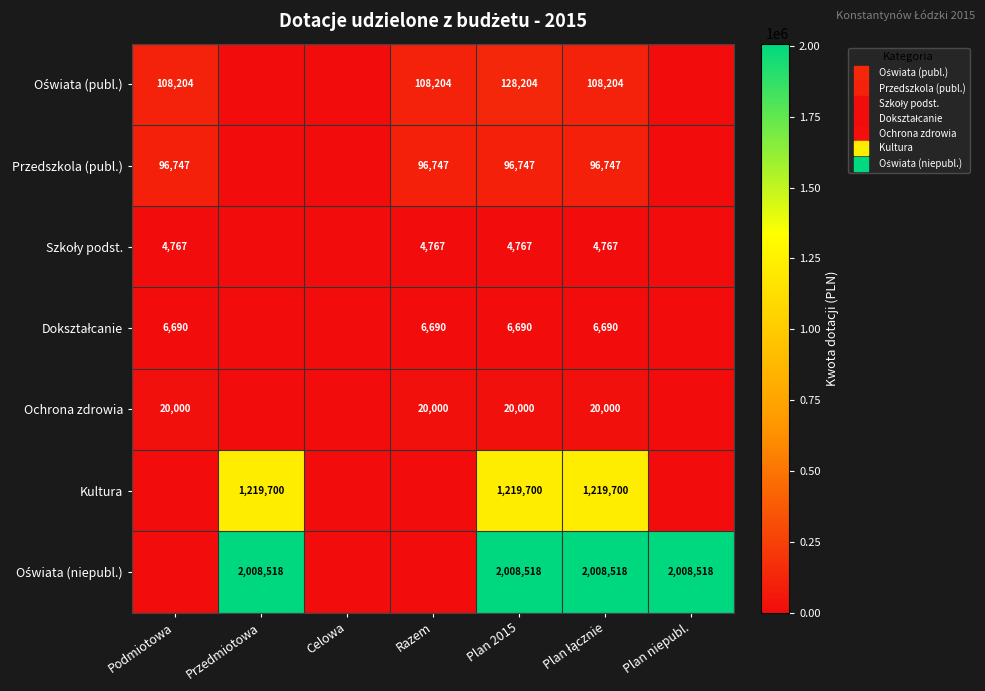

What is the average value of the Oświata (publ.) series?

64688